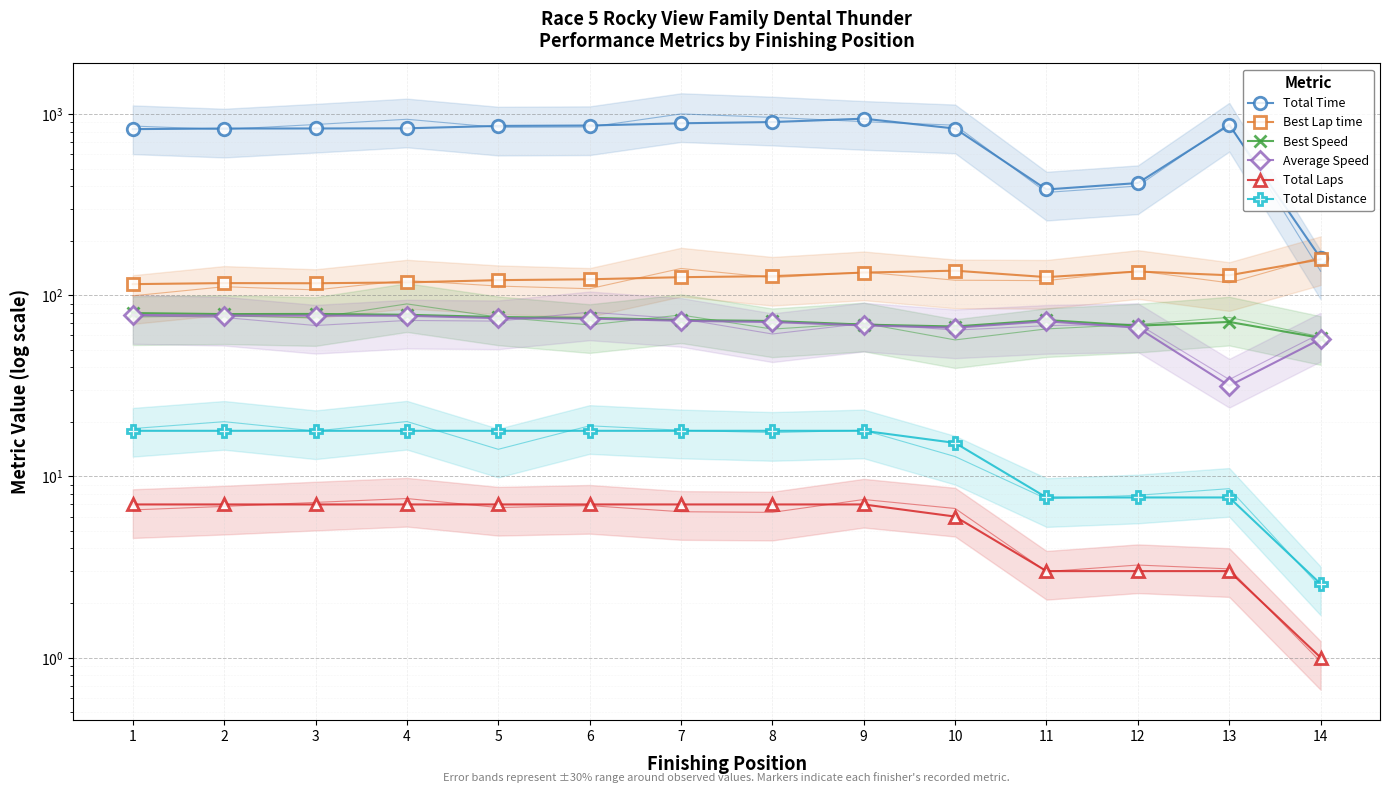

True or false: Total Distance and Total Time intersect in this chart.

False